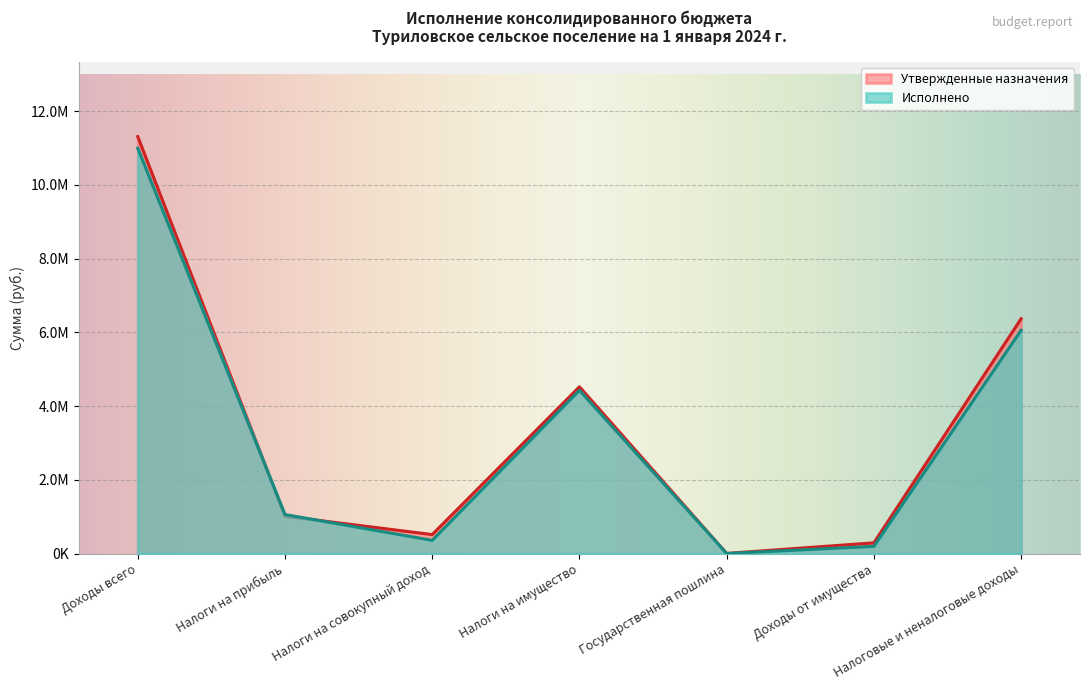

Reading right to left, extract all data points from this chart.

Утвержденные назначения (сельские поселения): 6368600.0	292700.0	5900.0	4522800.0	517100.0	1016000.0	11305900.0
Исполнено (сельские поселения): 6055203.4	197731.8	3600.0	4428910.4	361287.6	1060373.6	10992503.4